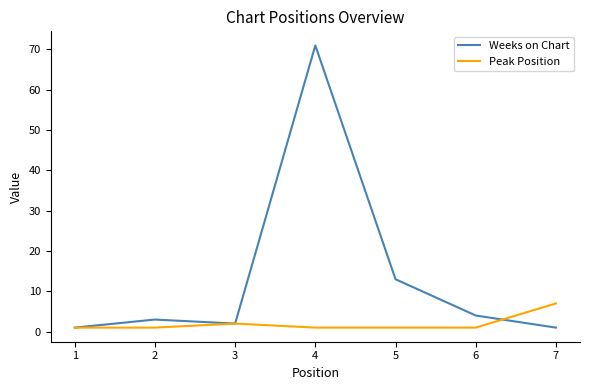

Reading left to right, what are all the values shown in this chart?

Weeks on Chart: 1	3	2	71	13	4	1
Peak Position: 1	1	2	1	1	1	7